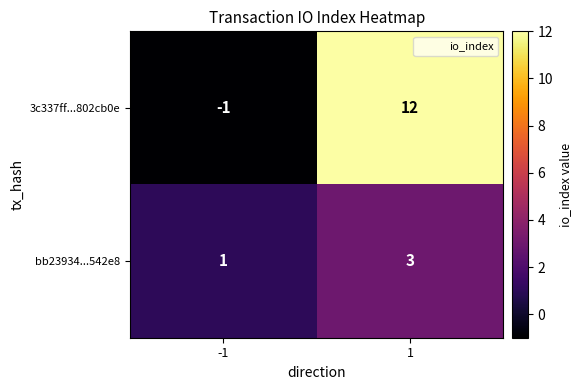

Reading left to right, what are all the values shown in this chart?

3c337ff...802cb0e: -1	12
bb23934...542e8: 1	3